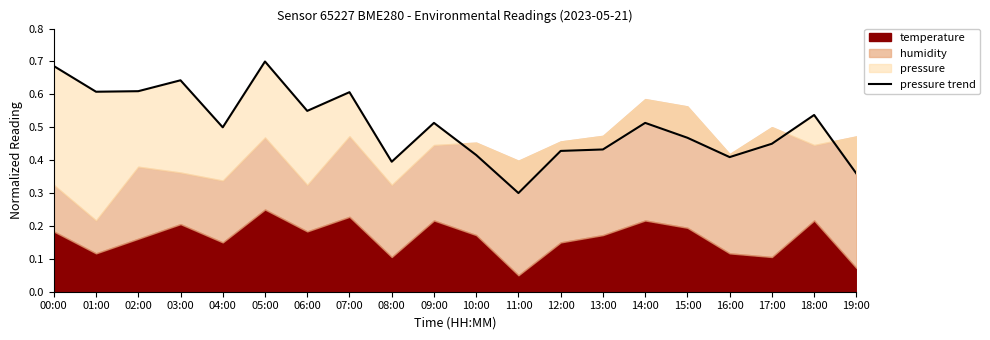

What is the difference between the values at 17:00 and 08:00?

0.1